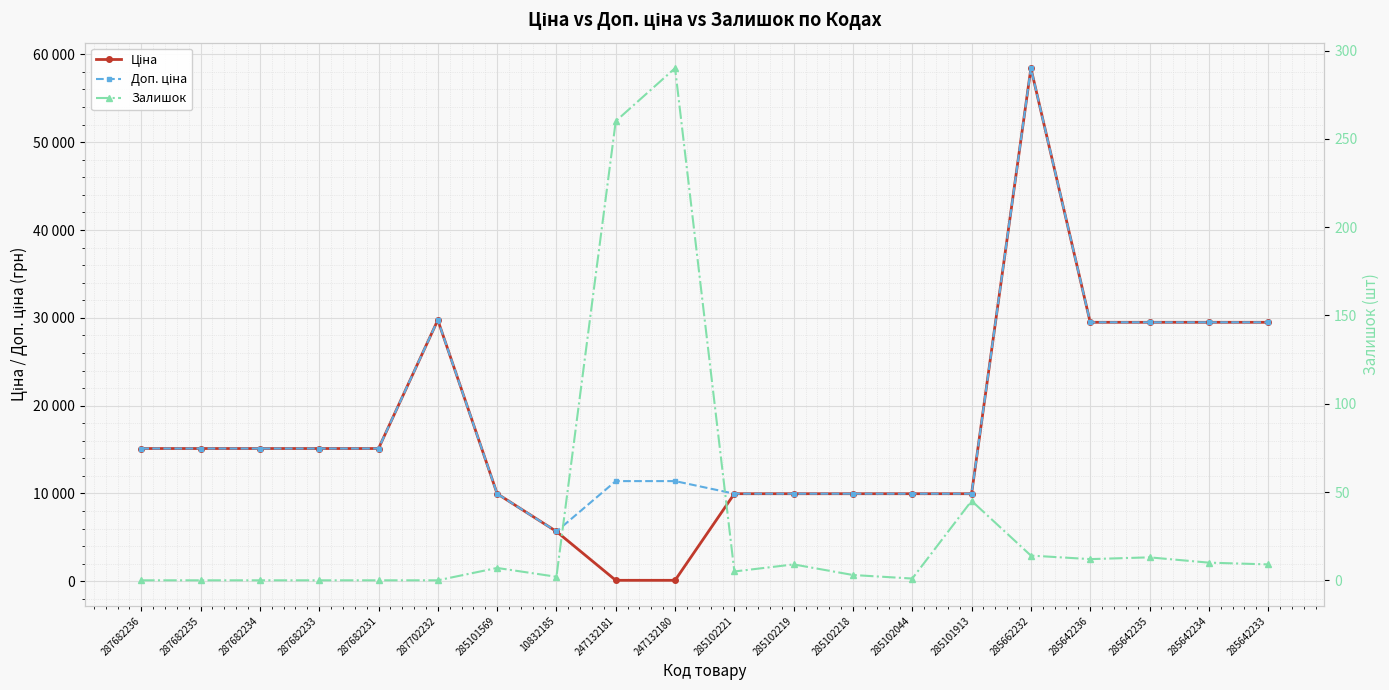

How many categories are shown in the chart?

20